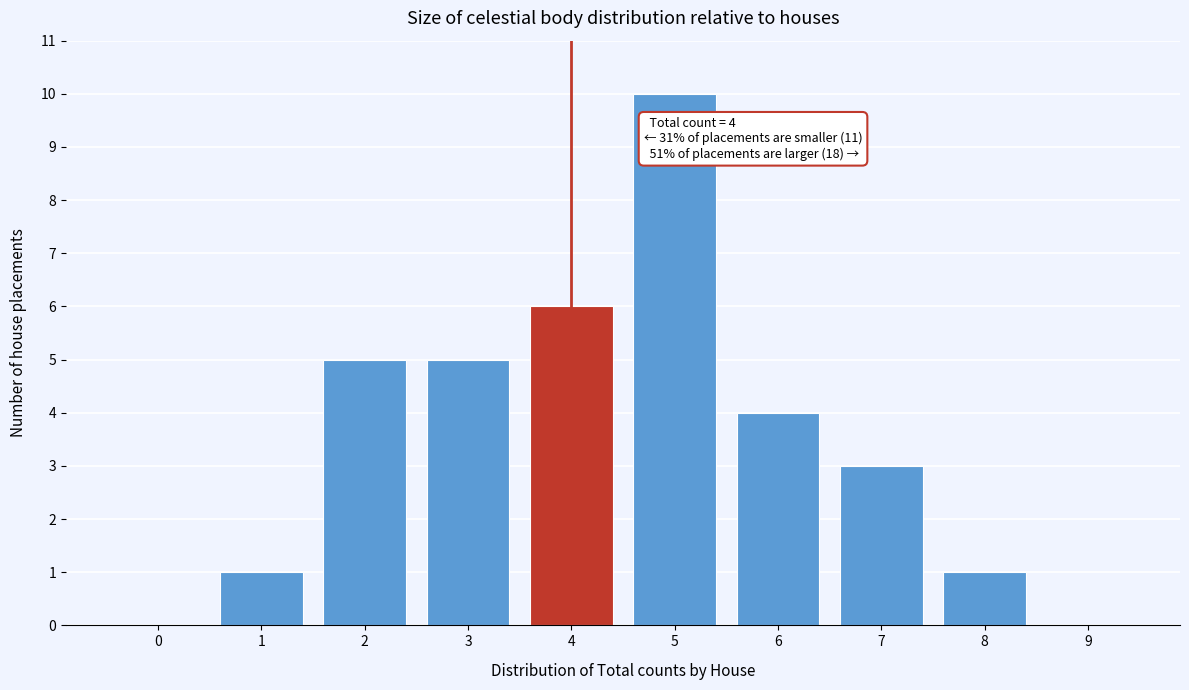

Reading left to right, extract all data points from this chart.

0=0	1=1	2=5	3=5	4=6	5=10	6=4	7=3	8=1	9=0